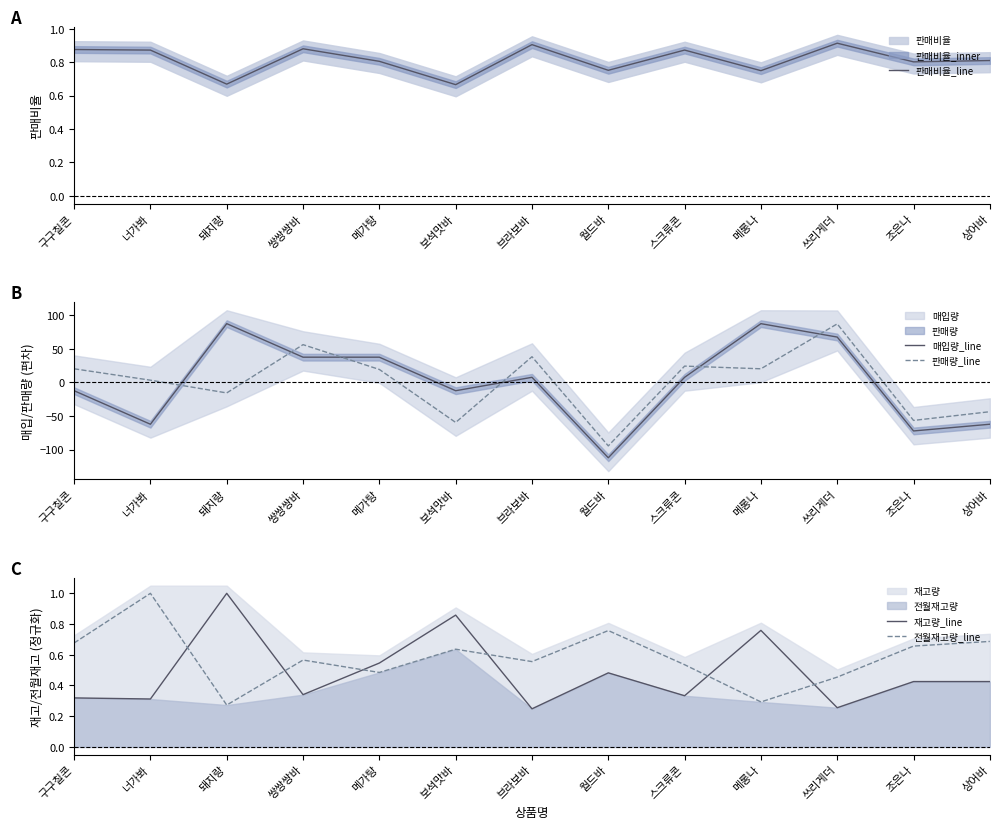

Reading left to right, list all the values displayed in this chart.

판매비율_line: 구구칠콘=0.9	너가봐=0.9	돼지랑=0.7	쌍쌍쌍바=0.9	메가탕=0.8	보석맛바=0.7	브라보바=0.9	월드바=0.8	스크류콘=0.9	메롱나=0.8	쓰리게더=0.9	조은나=0.8	상어바=0.8
매입량_line: 구구칠콘=-12.3	너가봐=-62.3	돼지랑=87.7	쌍쌍쌍바=37.7	메가탕=37.7	보석맛바=-12.3	브라보바=7.7	월드바=-112.3	스크류콘=7.7	메롱나=87.7	쓰리게더=67.7	조은나=-72.3	상어바=-62.3
판매량_line: 구구칠콘=20.4	너가봐=3.4	돼지랑=-15.6	쌍쌍쌍바=56.4	메가탕=19.4	보석맛바=-59.6	브라보바=38.4	월드바=-94.6	스크류콘=24.4	메롱나=20.4	쓰리게더=87.4	조은나=-56.6	상어바=-43.6
재고량_line: 구구칠콘=0.3	너가봐=0.3	돼지랑=1.0	쌍쌍쌍바=0.3	메가탕=0.5	보석맛바=0.9	브라보바=0.2	월드바=0.5	스크류콘=0.3	메롱나=0.8	쓰리게더=0.3	조은나=0.4	상어바=0.4
전월재고량_line: 구구칠콘=0.7	너가봐=1.0	돼지랑=0.3	쌍쌍쌍바=0.6	메가탕=0.5	보석맛바=0.6	브라보바=0.6	월드바=0.8	스크류콘=0.5	메롱나=0.3	쓰리게더=0.5	조은나=0.7	상어바=0.7